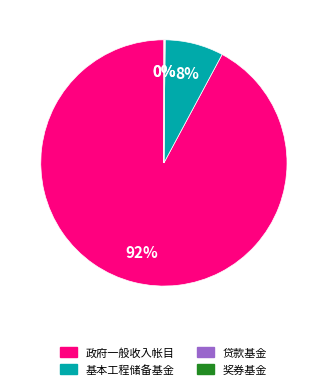

Which has a higher value, 政府一般收入帐目 or 基本工程储备基金?

政府一般收入帐目